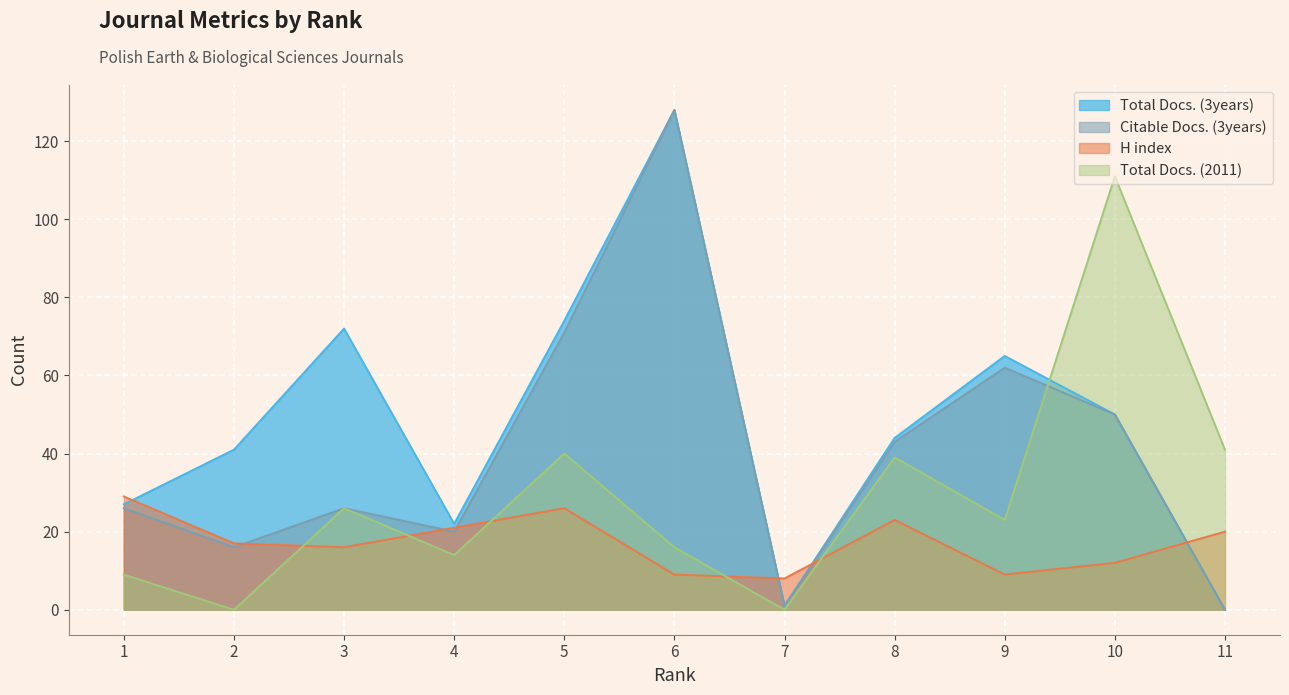

What are all the series names shown in the legend?

Total Docs. (3years), Citable Docs. (3years), H index, Total Docs. (2011)